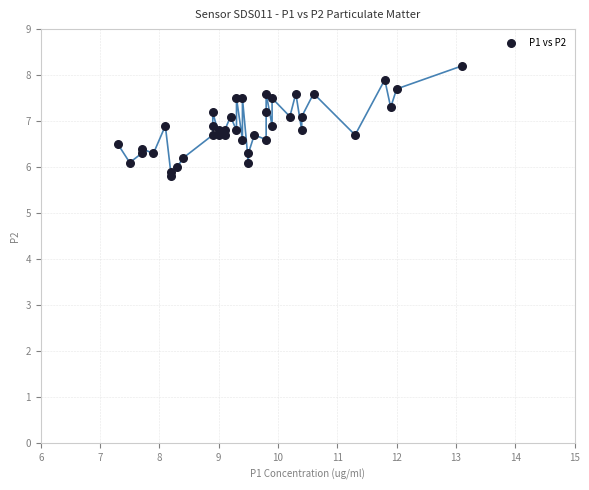

What is the range of X values (max minus min)?

5.8